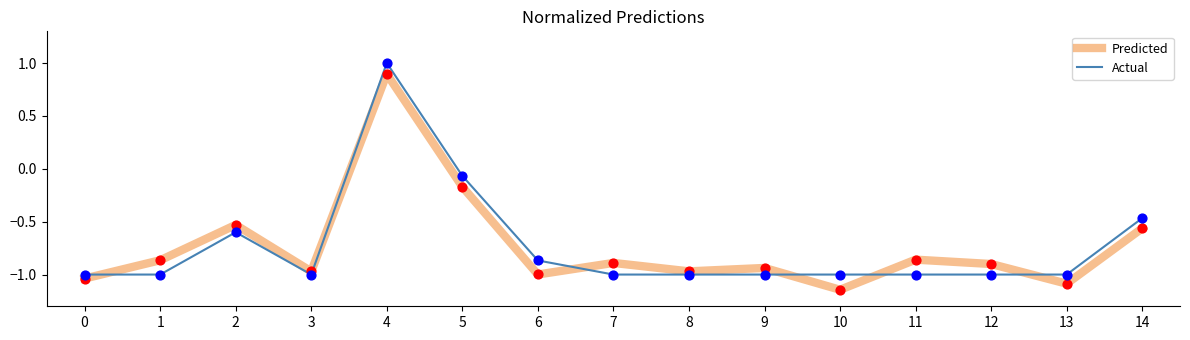

Which label corresponds to the largest value in the chart?

4